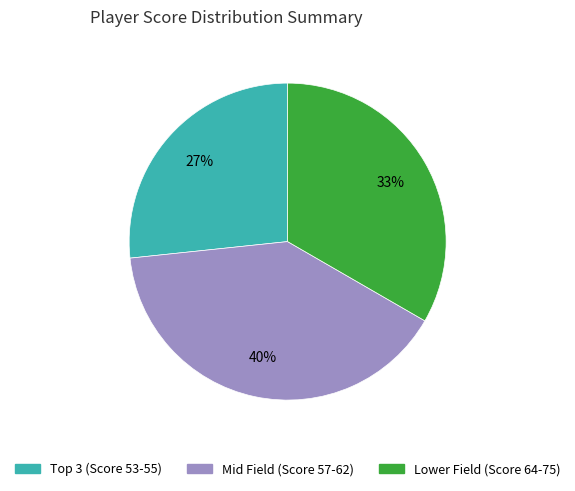

How many slices are in this pie chart?

3